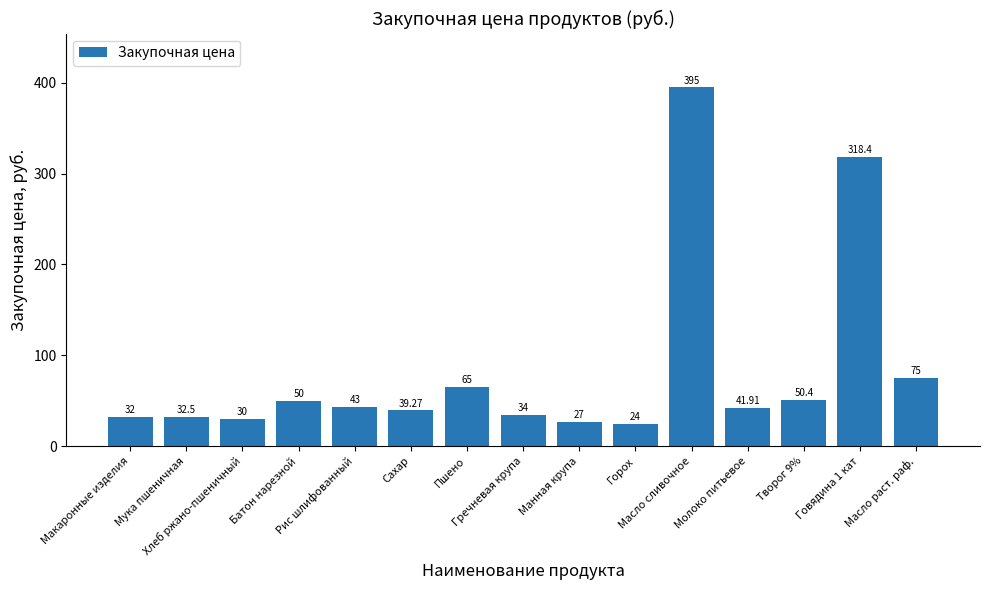

At which category does the chart reach its peak across all series?

Масло сливочное